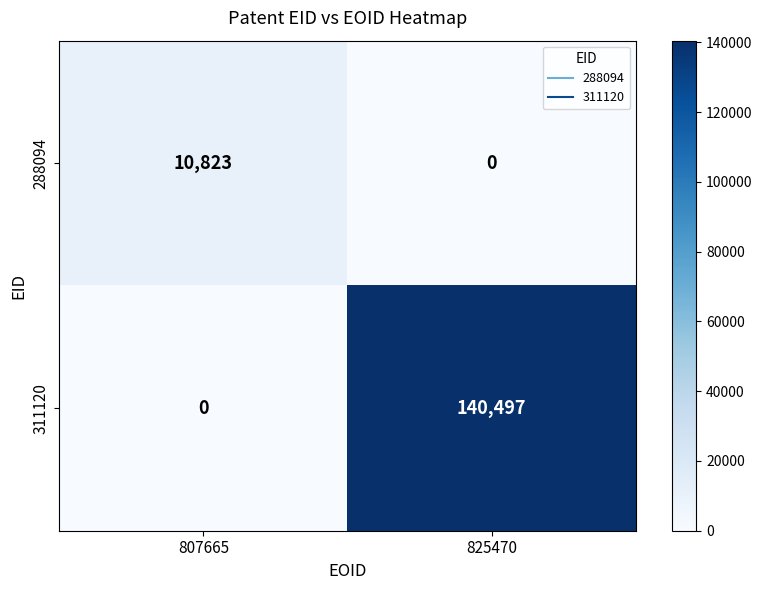

What is the difference between the maximum and minimum values in the 311120 series?

140497